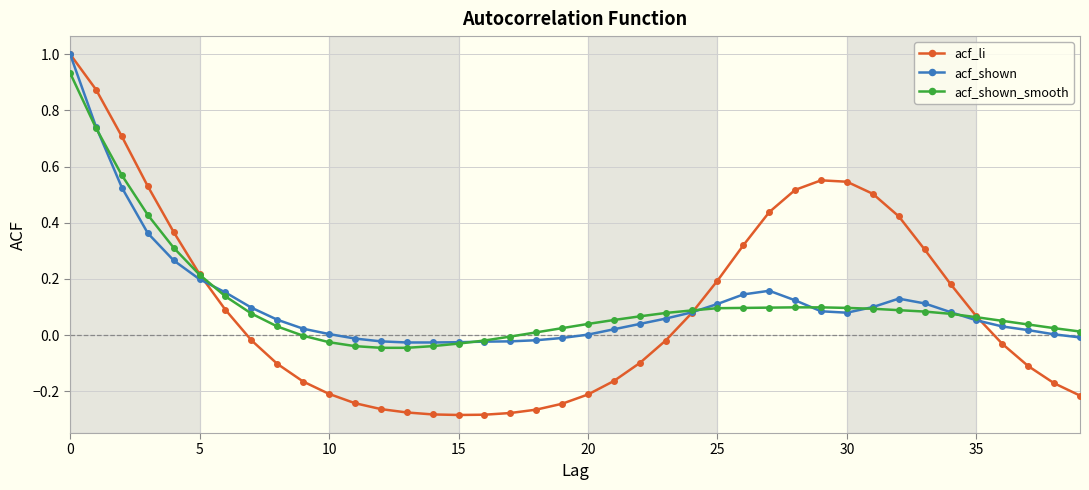

Which series has the widest spread of values?

acf_li